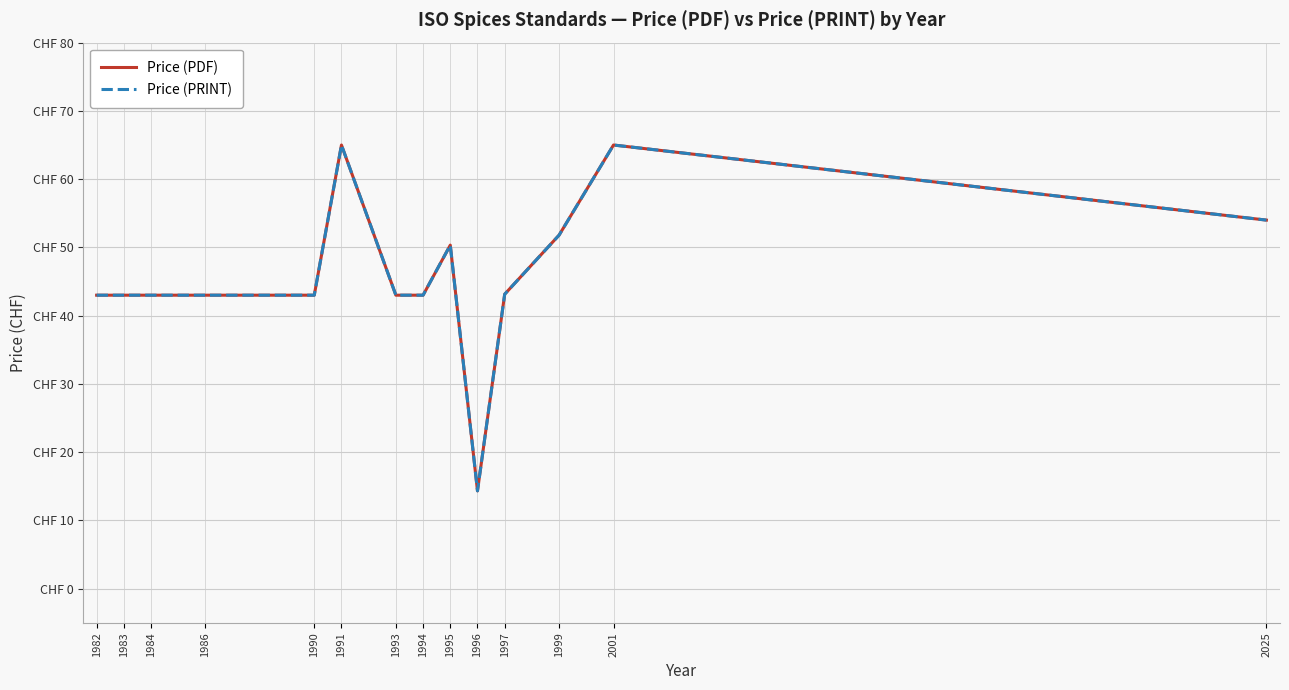

Does the chart have visible grid lines?

Yes